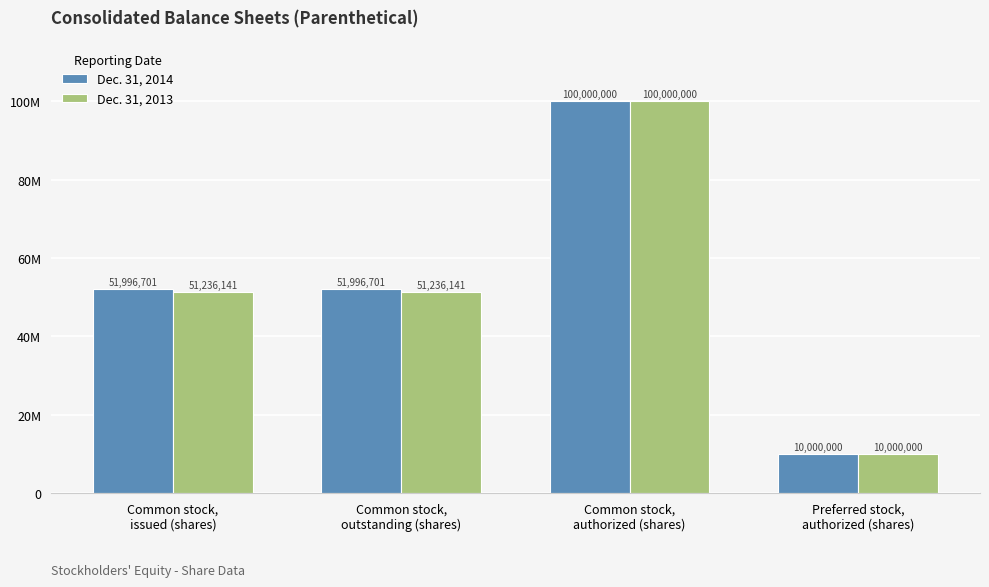

Rank the categories by Dec. 31, 2014 value from lowest to highest.

Preferred stock,
authorized (shares), Common stock,
issued (shares), Common stock,
outstanding (shares), Common stock,
authorized (shares)